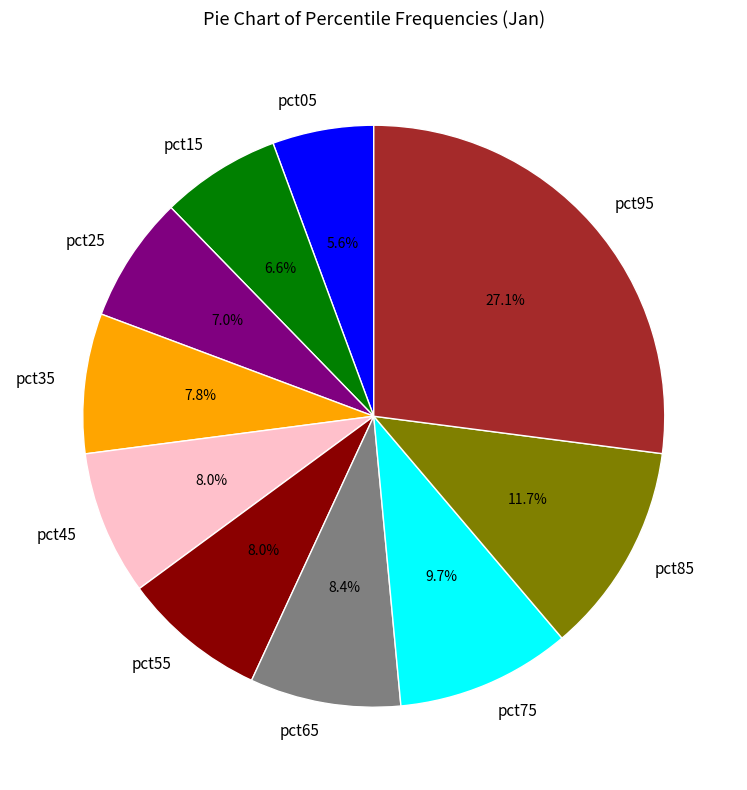

How many segments does this pie chart have?

10